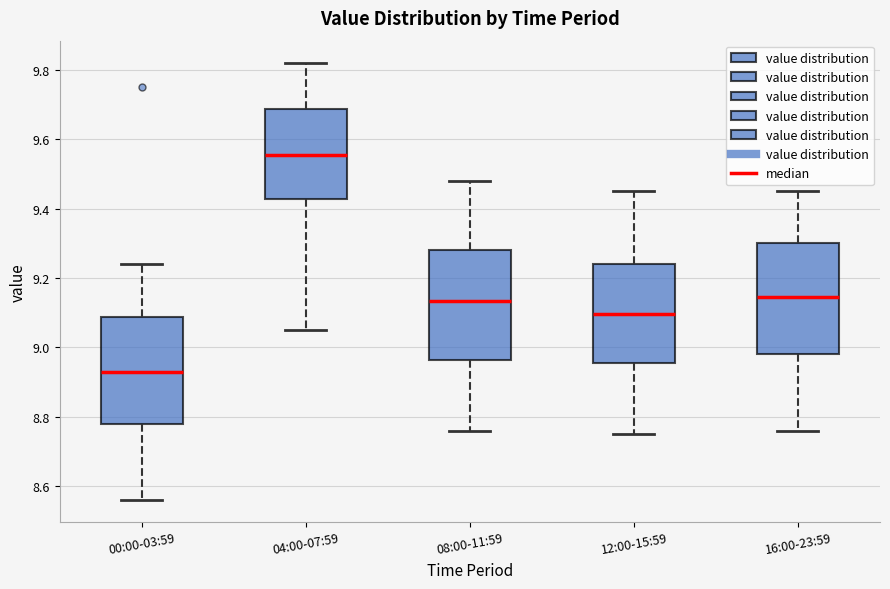

Where does the lower whisker of the box for 16:00-23:59 end on the y-axis? The values are not printed on the chart, so give them approximately, as read against the axis.

8.76